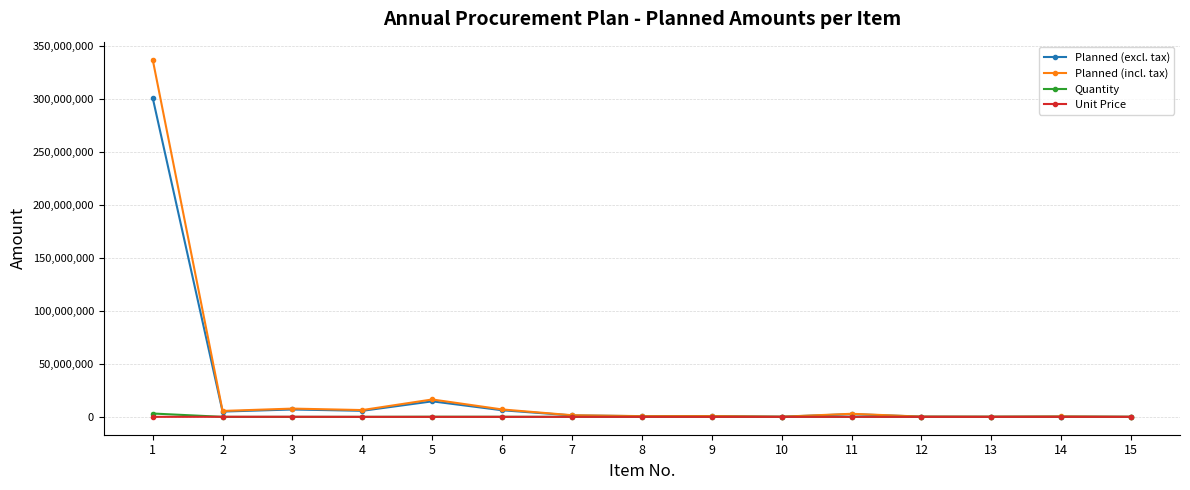

At which category is the sum across all series the highest?

1